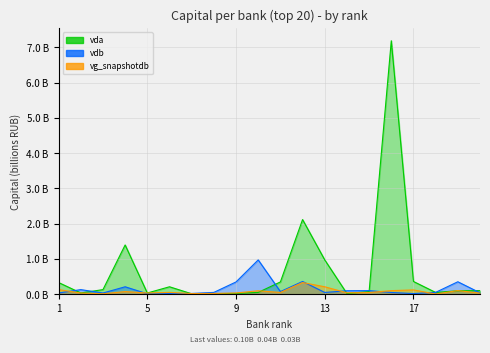

How many interior local peaks does the vdb series have?

6